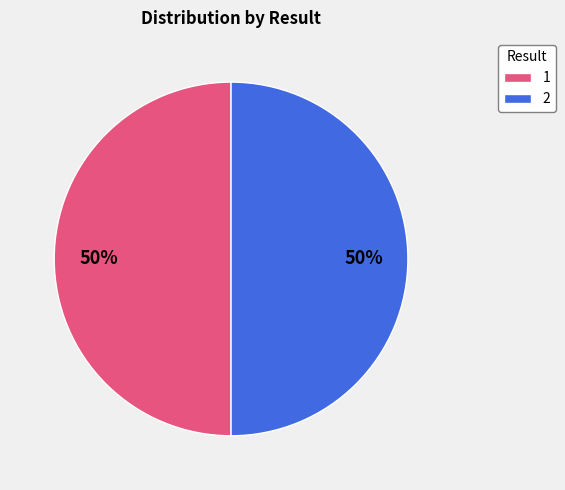

To the nearest percent, what portion does 1 represent?

50%